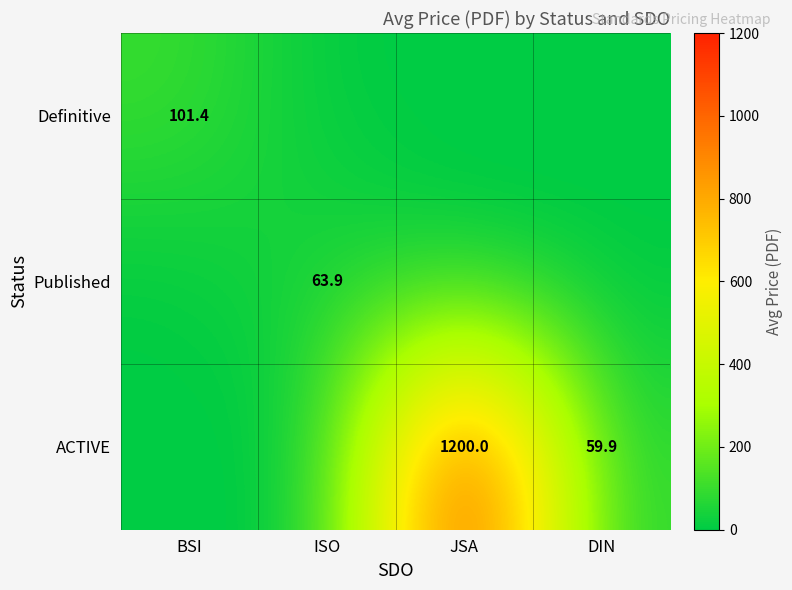

Which has a higher value, BSI or DIN?

BSI